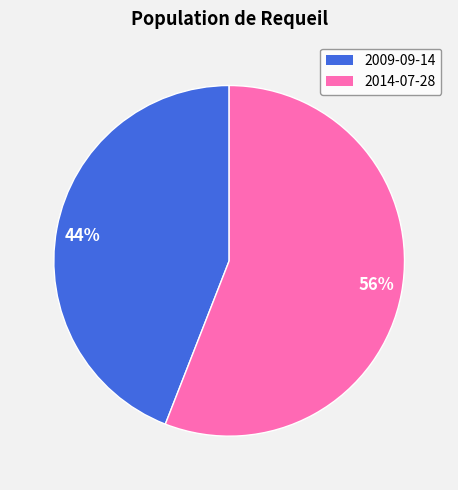

What is the majority slice?

56%